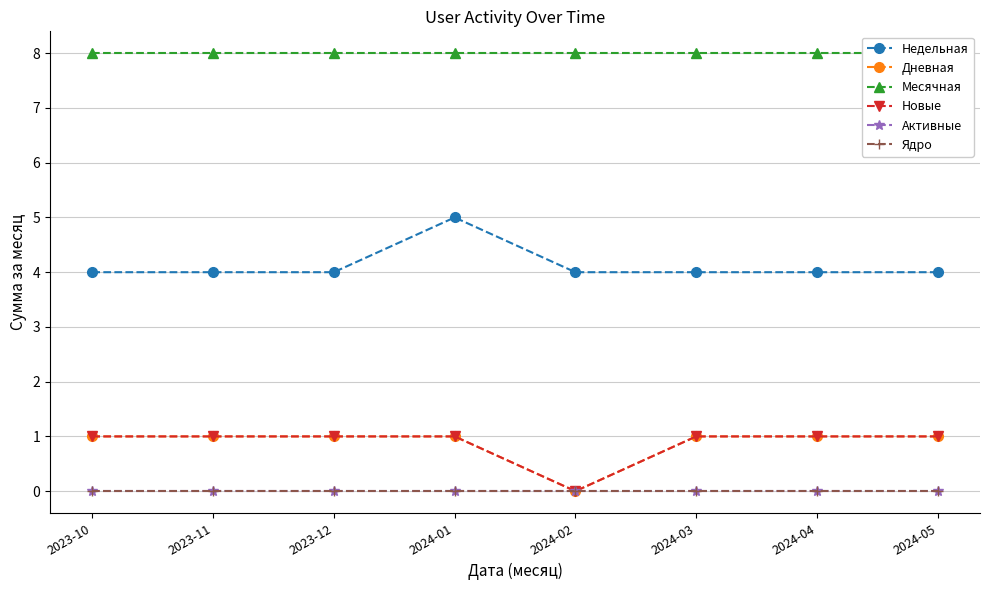

True or false: Ядро and Недельная intersect in this chart.

False